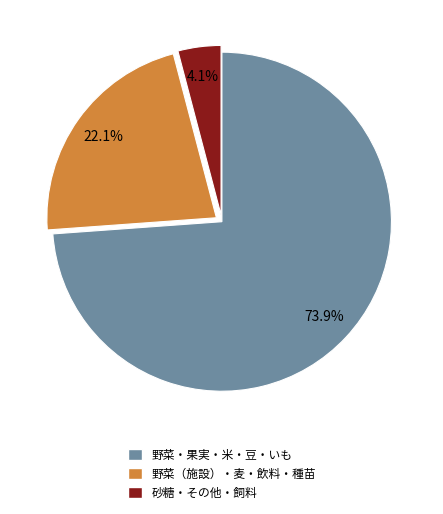

To the nearest percent, what is the difference between the largest and smallest slice percentages?

70%